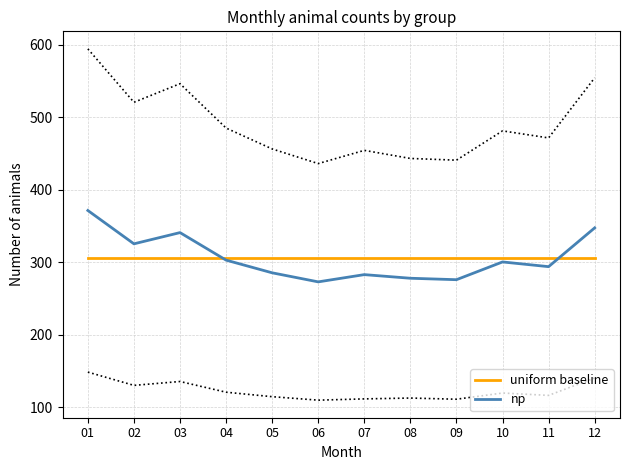

The np series shows 294.0 at 11. True or false?

True